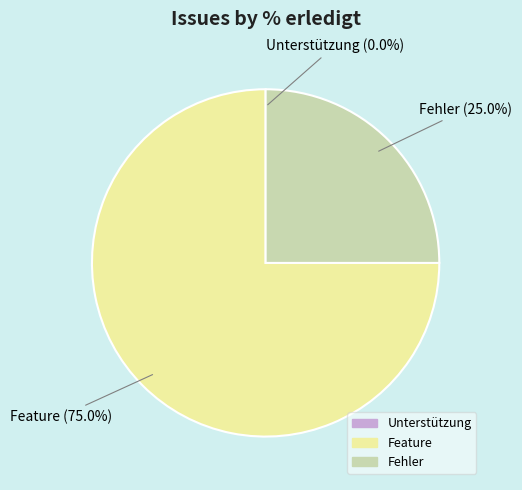

Does any single category account for the majority?

Yes